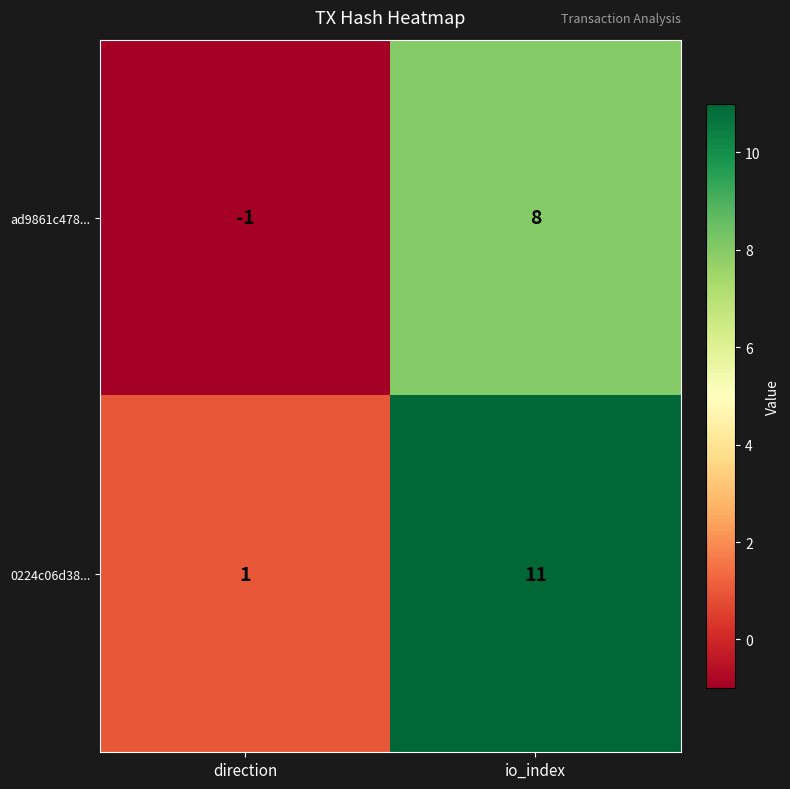

Between direction and io_index, which series saw the biggest shift?

0224c06d38...